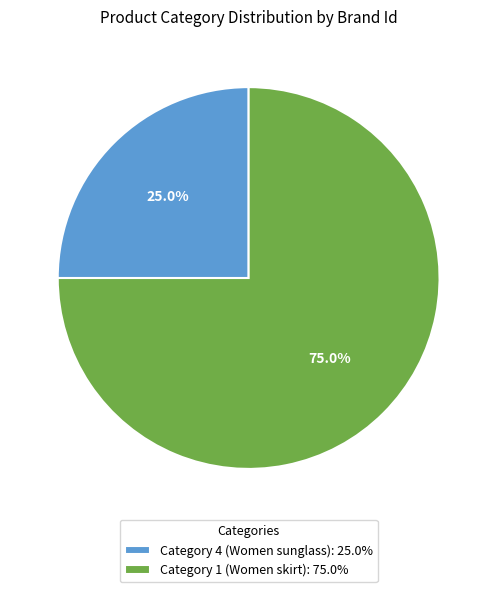

What is the largest slice in the pie chart?

Category 1 (Women skirt)